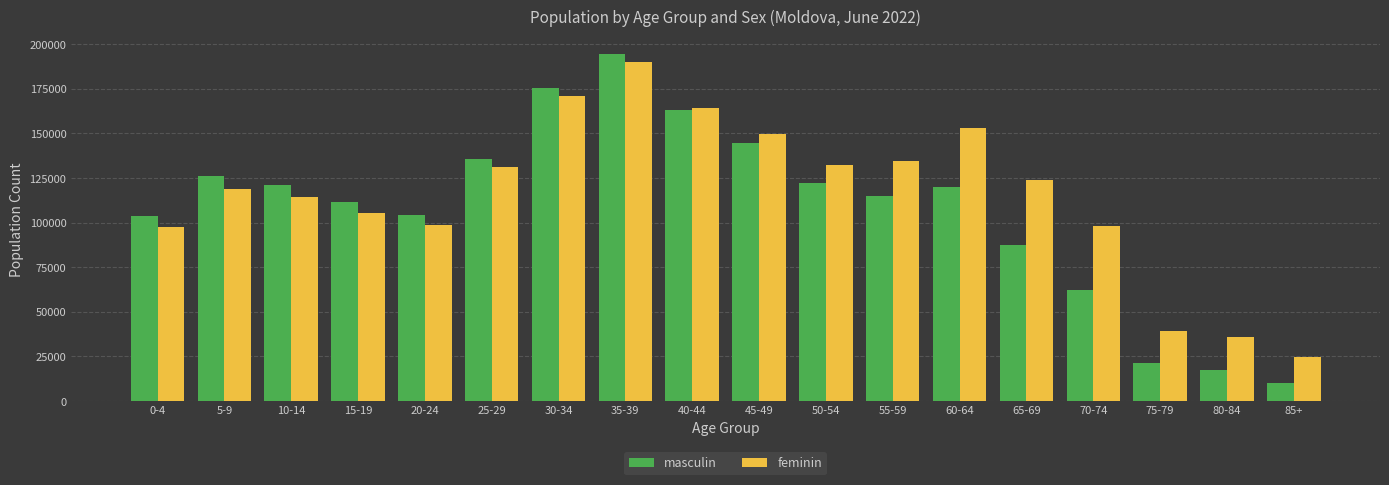

What is the sum of the masculin values at 0-4 and 75-79?

125045